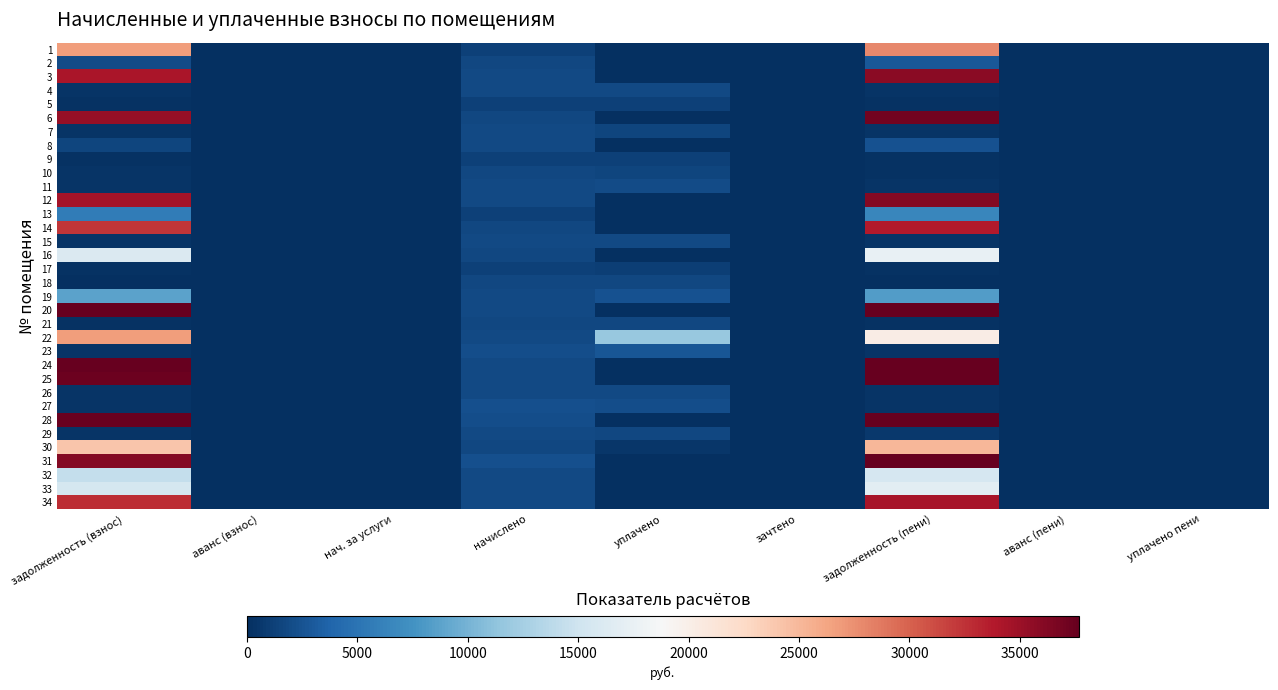

Reading left to right, list all the values displayed in this chart.

1: задолженность (взнос)=26687.7	аванс (взнос)=0.0	нач. за услуги=0.0	начислено=1246.7	уплачено=0.0	зачтено=0.0	задолженность (пени)=27885.1	аванс (пени)=0.0	уплачено пени=0.0
2: задолженность (взнос)=2045.1	аванс (взнос)=0.0	нач. за услуги=0.0	начислено=1638.4	уплачено=0.0	зачтено=0.0	задолженность (пени)=2864.3	аванс (пени)=0.0	уплачено пени=0.0
3: задолженность (взнос)=34240.5	аванс (взнос)=0.0	нач. за услуги=0.0	начислено=1786.2	уплачено=0.0	зачтено=0.0	задолженность (пени)=35893.3	аванс (пени)=0.0	уплачено пени=0.0
4: задолженность (взнос)=300.4	аванс (взнос)=0.0	нач. за услуги=0.0	начислено=1802.2	уплачено=1771.5	зачтено=0.0	задолженность (пени)=300.4	аванс (пени)=0.0	уплачено пени=0.0
5: задолженность (взнос)=203.1	аванс (взнос)=0.0	нач. за услуги=0.0	начислено=1218.8	уплачено=1198.7	зачтено=0.0	задолженность (пени)=202.4	аванс (пени)=0.0	уплачено пени=0.0
6: задолженность (взнос)=35321.5	аванс (взнос)=0.0	нач. за услуги=0.0	начислено=1722.3	уплачено=0.0	зачтено=0.0	задолженность (пени)=36956.3	аванс (пени)=0.0	уплачено пени=0.0
7: задолженность (взнос)=297.0	аванс (взнос)=0.0	нач. за услуги=0.0	начислено=1782.2	уплачено=1485.2	зачтено=0.0	задолженность (пени)=297.0	аванс (пени)=0.0	уплачено пени=0.0
8: задолженность (взнос)=1519.2	аванс (взнос)=0.0	нач. за услуги=0.0	начислено=1774.2	уплачено=0.0	зачтено=0.0	задолженность (пени)=2443.7	аванс (пени)=0.0	уплачено пени=0.0
9: задолженность (взнос)=207.8	аванс (взнос)=0.0	нач. за услуги=0.0	начислено=1246.7	уплачено=1225.5	зачтено=0.0	задолженность (пени)=207.8	аванс (пени)=0.0	уплачено пени=0.0
10: задолженность (взнос)=307.5	аванс (взнос)=0.0	нач. за услуги=0.0	начислено=1674.3	уплачено=1543.2	зачтено=0.0	задолженность (пени)=250.6	аванс (пени)=0.0	уплачено пени=0.0
11: задолженность (взнос)=299.8	аванс (взнос)=0.0	нач. за услуги=0.0	начислено=1799.4	уплачено=2038.1	зачтено=0.0	задолженность (пени)=299.9	аванс (пени)=0.0	уплачено пени=4.4
12: задолженность (взнос)=34476.3	аванс (взнос)=0.0	нач. за услуги=0.0	начислено=1798.2	уплачено=0.0	зачтено=0.0	задолженность (пени)=36140.3	аванс (пени)=0.0	уплачено пени=0.0
13: задолженность (взнос)=5708.2	аванс (взнос)=0.0	нач. за услуги=0.0	начислено=1246.7	уплачено=0.0	зачтено=0.0	задолженность (пени)=6478.1	аванс (пени)=0.0	уплачено пени=0.0
14: задолженность (взнос)=32257.0	аванс (взнос)=0.0	нач. за услуги=0.0	начислено=1690.3	уплачено=0.0	зачтено=0.0	задолженность (пени)=33810.7	аванс (пени)=0.0	уплачено пени=0.0
15: задолженность (взнос)=300.4	аванс (взнос)=0.0	нач. за услуги=0.0	начислено=1802.2	уплачено=1771.5	зачтено=0.0	задолженность (пени)=300.4	аванс (пени)=0.0	уплачено пени=0.0
16: задолженность (взнос)=16179.3	аванс (взнос)=0.0	нач. за услуги=0.0	начислено=1694.3	уплачено=0.0	зачтено=0.0	задолженность (пени)=17418.5	аванс (пени)=0.0	уплачено пени=0.0
17: задолженность (взнос)=185.8	аванс (взнос)=0.0	нач. за услуги=0.0	начислено=1246.7	уплачено=1039.0	зачтено=0.0	задолженность (пени)=207.8	аванс (пени)=0.0	уплачено пени=0.0
18: задолженность (взнос)=0.0	аванс (взнос)=0.0	нач. за услуги=0.0	начислено=1697.9	уплачено=1697.9	зачтено=0.0	задолженность (пени)=0.0	аванс (пени)=0.0	уплачено пени=1.3
19: задолженность (взнос)=8714.6	аванс (взнос)=0.0	нач. за услуги=0.0	начислено=1770.2	уплачено=2500.0	зачтено=0.0	задолженность (пени)=8289.8	аванс (пени)=0.0	уплачено пени=0.0
20: задолженность (взнос)=37679.1	аванс (взнос)=0.0	нач. за услуги=0.0	начислено=1854.1	уплачено=0.0	зачтено=0.0	задолженность (пени)=39432.8	аванс (пени)=0.0	уплачено пени=0.0
21: задолженность (взнос)=293.0	аванс (взнос)=0.0	нач. за услуги=0.0	начислено=1758.2	уплачено=1728.3	зачтено=0.0	задолженность (пени)=293.0	аванс (пени)=0.0	уплачено пени=0.0
22: задолженность (взнос)=26673.0	аванс (взнос)=0.0	нач. за услуги=0.0	начислено=1794.2	уплачено=11673.0	зачтено=0.0	задолженность (пени)=20267.9	аванс (пени)=0.0	уплачено пени=0.0
23: задолженность (взнос)=361.9	аванс (взнос)=0.0	нач. за услуги=0.0	начислено=2161.9	уплачено=2770.6	зачтено=0.0	задолженность (пени)=360.3	аванс (пени)=0.0	уплачено пени=11.9
24: задолженность (взнос)=38509.8	аванс (взнос)=0.0	нач. за услуги=0.0	начислено=1799.4	уплачено=0.0	зачтено=0.0	задолженность (пени)=40246.6	аванс (пени)=0.0	уплачено пени=0.0
25: задолженность (взнос)=37344.4	аванс (взнос)=0.0	нач. за услуги=0.0	начислено=1802.2	уплачено=0.0	зачтено=0.0	задолженность (пени)=39062.1	аванс (пени)=0.0	уплачено пени=0.0
26: задолженность (взнос)=299.9	аванс (взнос)=0.0	нач. за услуги=0.0	начислено=1799.4	уплачено=1768.8	зачтено=0.0	задолженность (пени)=299.9	аванс (пени)=0.0	уплачено пени=0.0
27: задолженность (взнос)=368.3	аванс (взнос)=0.0	нач. за услуги=0.0	начислено=2209.8	уплачено=2172.2	зачтено=0.0	задолженность (пени)=368.3	аванс (пени)=0.0	уплачено пени=0.0
28: задолженность (взнос)=37500.8	аванс (взнос)=0.0	нач. за услуги=0.0	начислено=2073.9	уплачено=0.0	зачтено=0.0	задолженность (пени)=39307.5	аванс (пени)=0.0	уплачено пени=0.0
29: задолженность (взнос)=299.7	аванс (взнос)=0.0	нач. за услуги=0.0	начислено=1798.2	уплачено=1737.0	зачтено=0.0	задолженность (пени)=599.4	аванс (пени)=0.0	уплачено пени=7.0
30: задолженность (взнос)=24133.5	аванс (взнос)=0.0	нач. за услуги=0.0	начислено=1718.3	уплачено=500.0	зачтено=0.0	задолженность (пени)=25046.9	аванс (пени)=0.0	уплачено пени=0.0
31: задолженность (взнос)=36129.9	аванс (взнос)=0.0	нач. за услуги=0.0	начислено=2209.8	уплачено=0.0	зачтено=0.0	задолженность (пени)=38042.9	аванс (пени)=0.0	уплачено пени=0.0
32: задолженность (взнос)=14375.1	аванс (взнос)=0.0	нач. за услуги=0.0	начислено=1799.4	уплачено=0.0	зачтено=0.0	задолженность (пени)=15638.0	аванс (пени)=0.0	уплачено пени=0.0
33: задолженность (взнос)=15551.9	аванс (взнос)=0.0	нач. за услуги=0.0	начислено=1802.2	уплачено=0.0	зачтено=0.0	задолженность (пени)=16839.3	аванс (пени)=0.0	уплачено пени=0.0
34: задолженность (взнос)=32729.5	аванс (взнос)=0.0	нач. за услуги=0.0	начислено=1802.2	уплачено=0.0	зачтено=0.0	задолженность (пени)=34325.3	аванс (пени)=0.0	уплачено пени=0.0